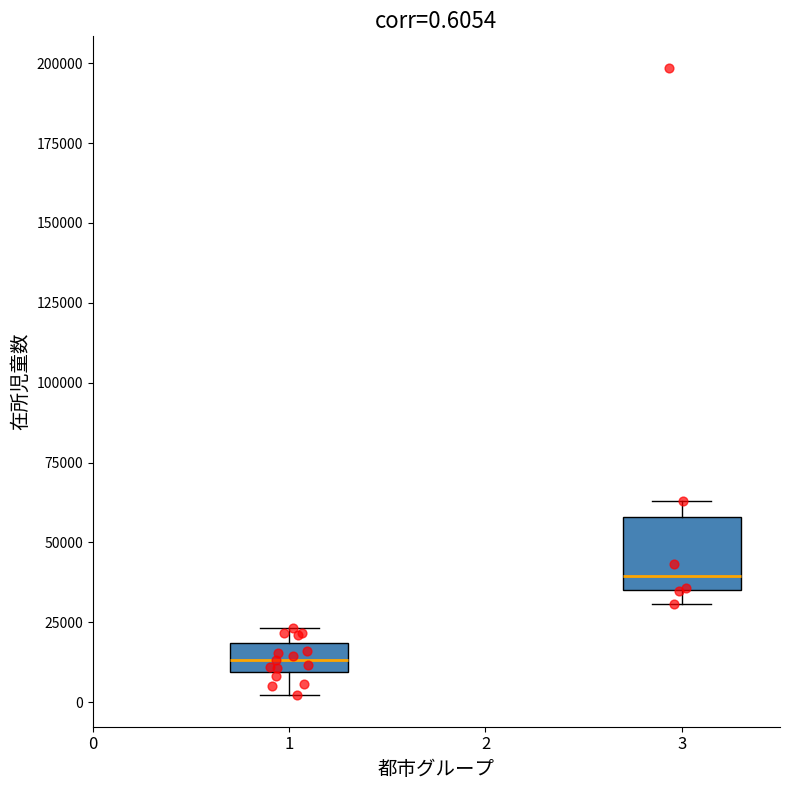

Which box is the tallest, from its lower edge to its upper edge?

3